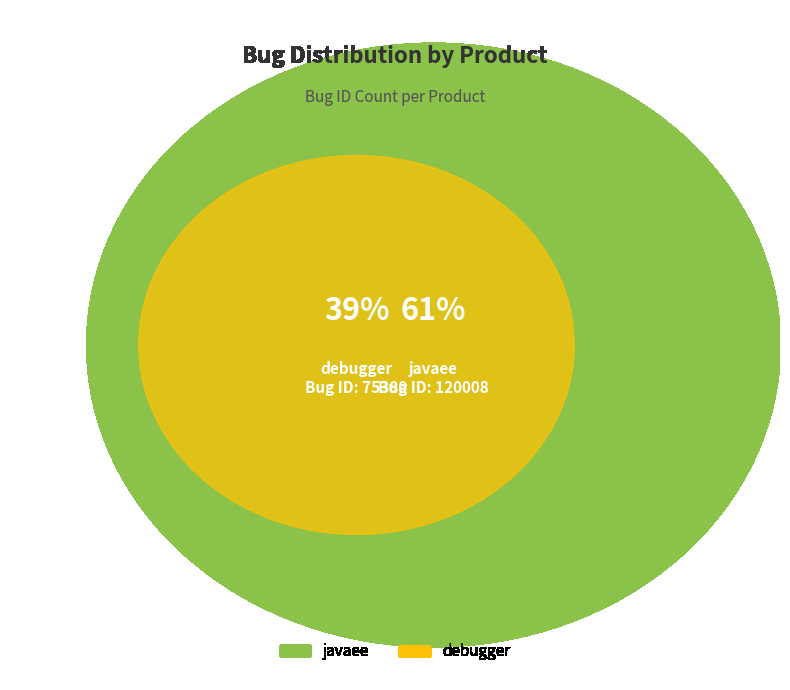

What is the ratio of the value at debugger to the value at javaee?

0.6